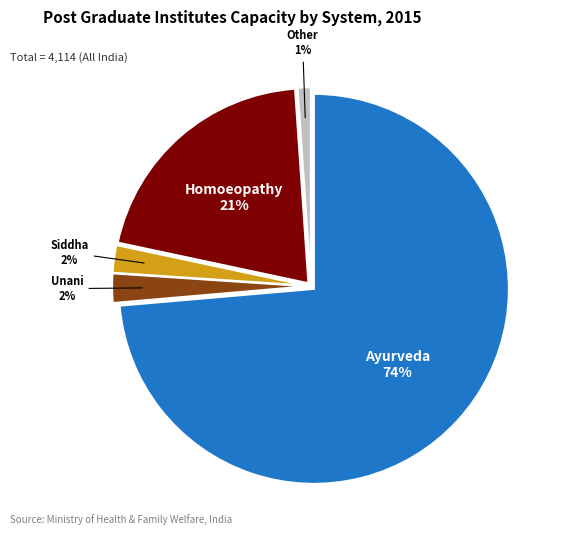

To the nearest percent, what portion does Other represent?

1%